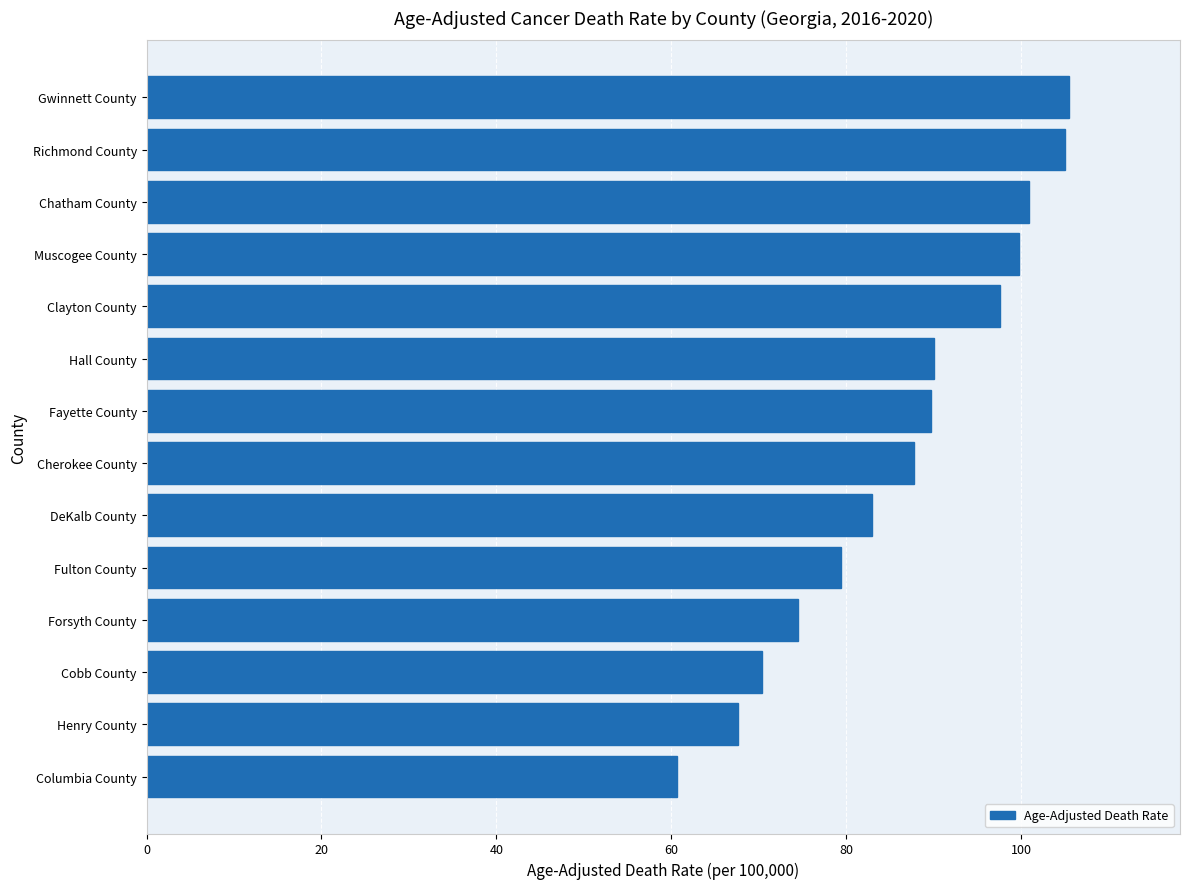

The value at Hall County is 90.0. True or false?

True